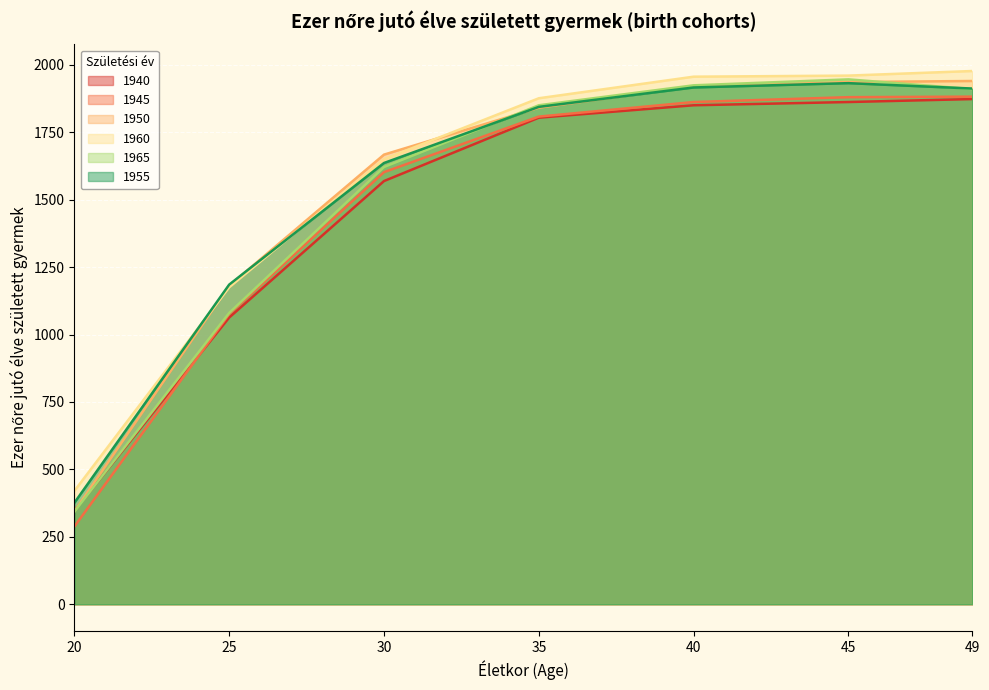

What is the difference between the second highest and second lowest values in the 1955 series?

731